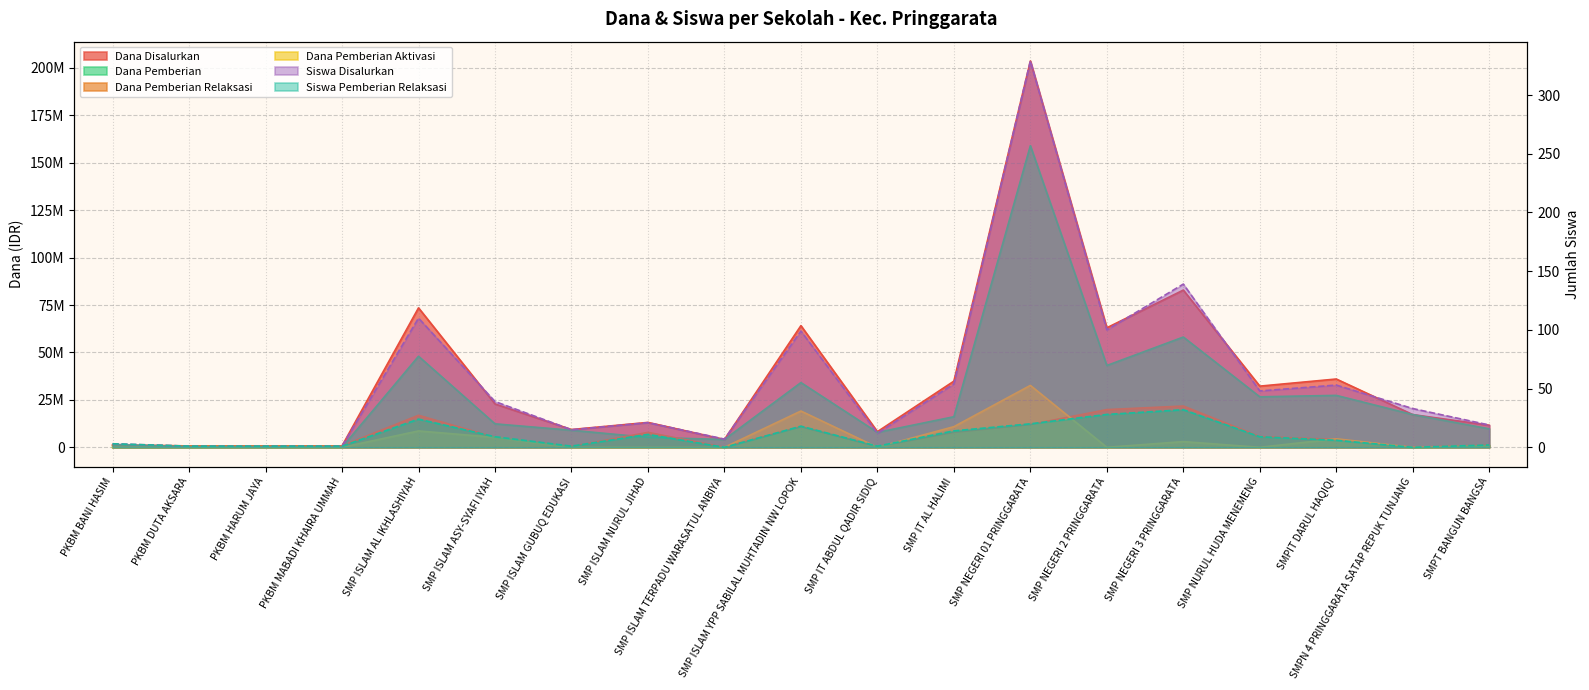

The Dana Pemberian Relaksasi series shows 21750000 at SMP NEGERI 3 PRINGGARATA. True or false?

True